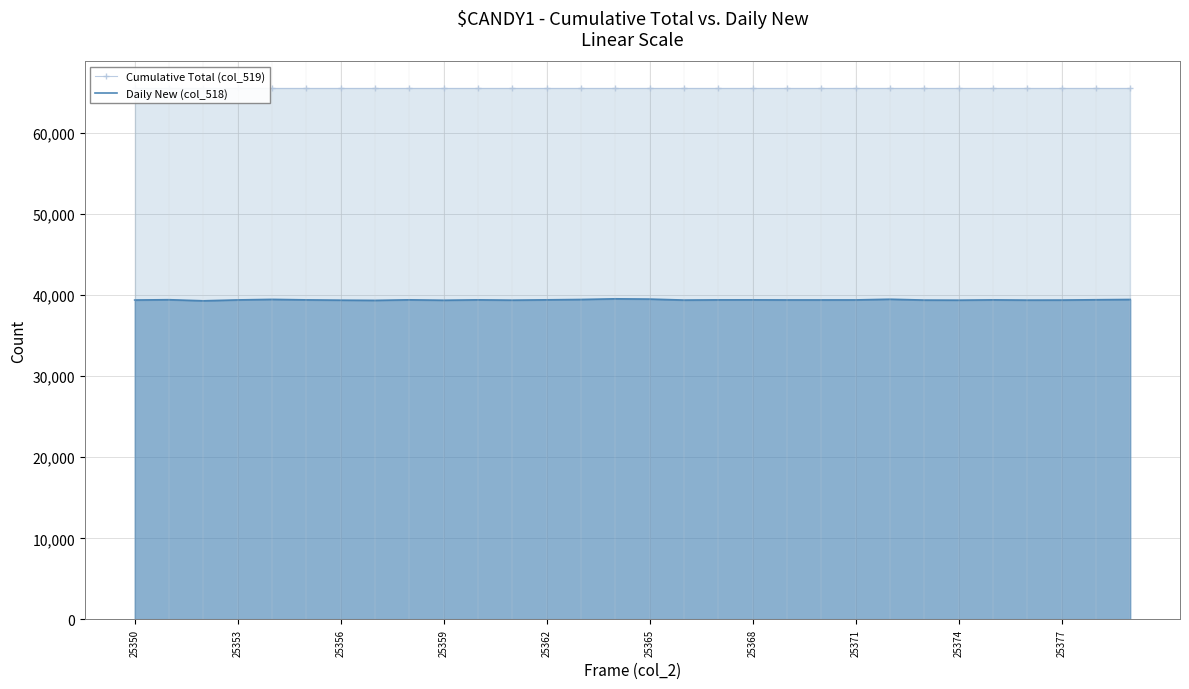

List the series in order of their peak value, highest first.

Cumulative Total (col_519), Daily New (col_518)